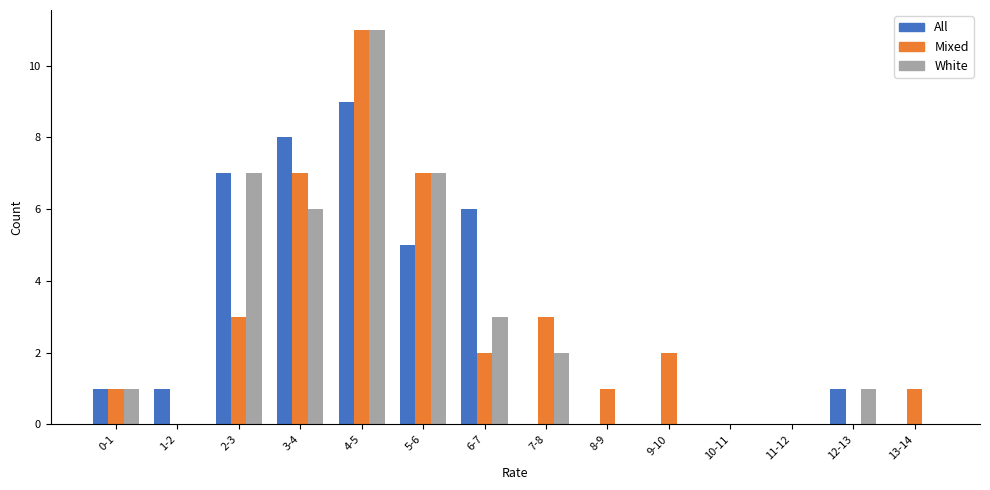

Is the value of All at 0-1 greater than the value of White at 10-11?

Yes